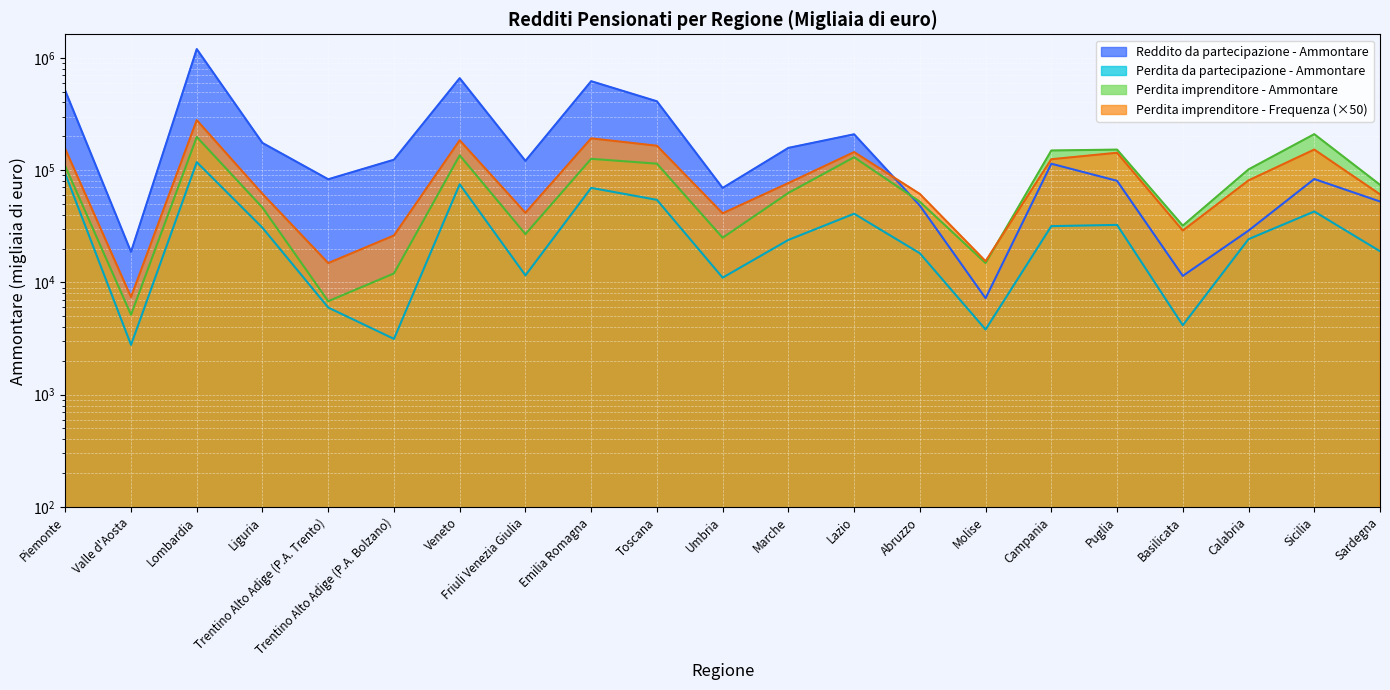

What is the label of the 11th point from the left?

Umbria